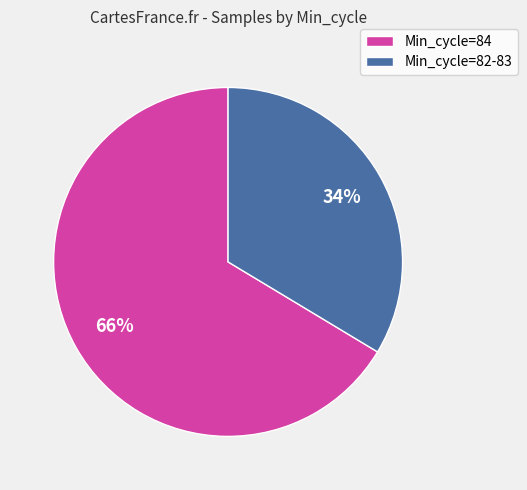

To the nearest percent, what percentage of the pie is Min_cycle=84?

66%